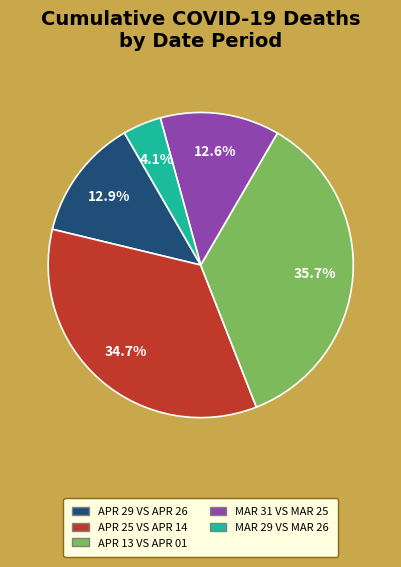

Is there a majority slice in this chart?

No